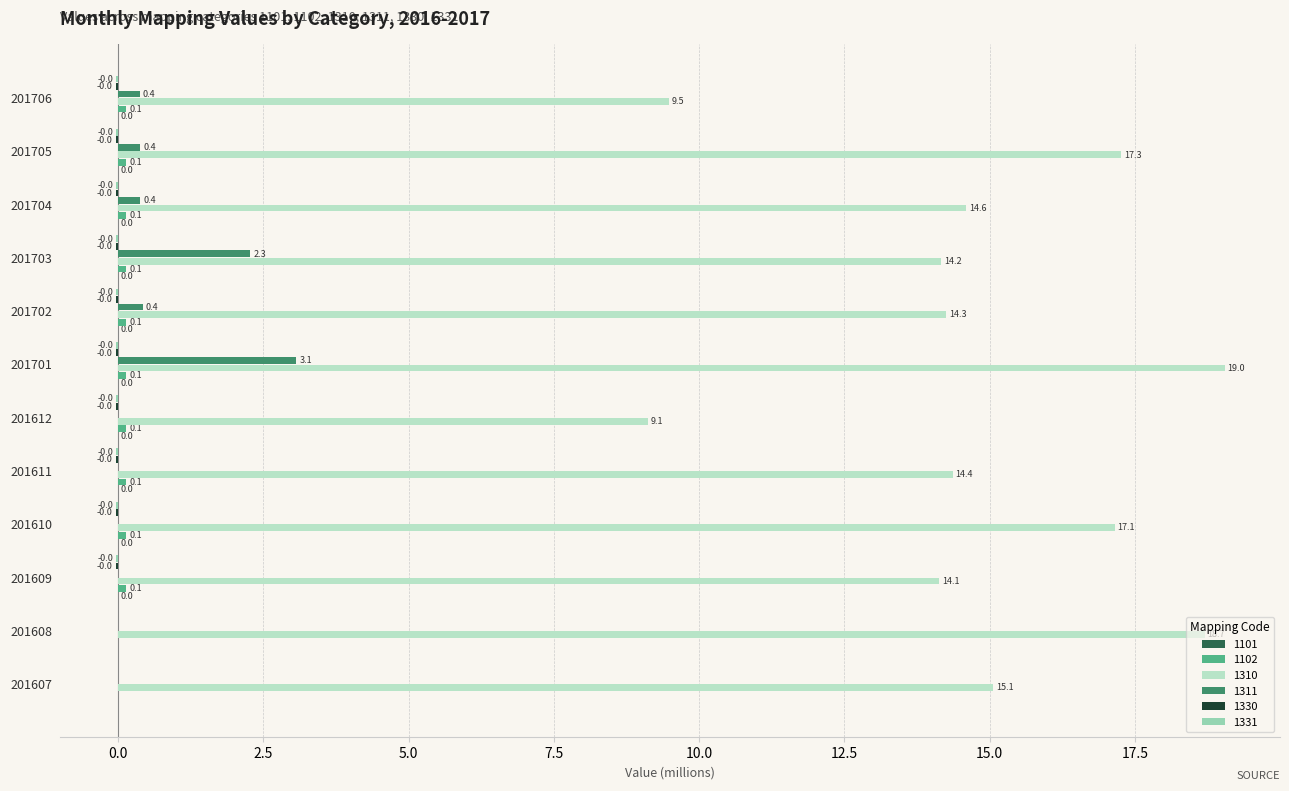

Which series has the widest spread of values?

1310